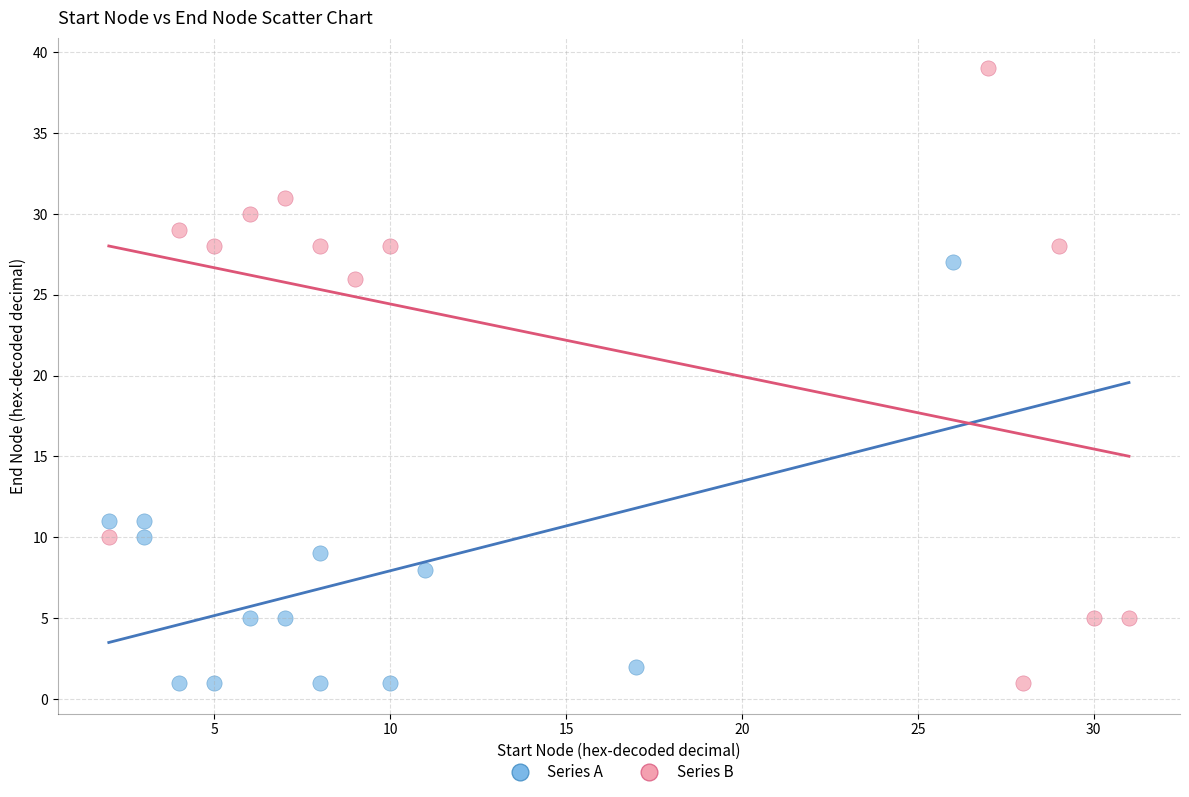

Which series has the largest Y range (max minus min)?

Series B